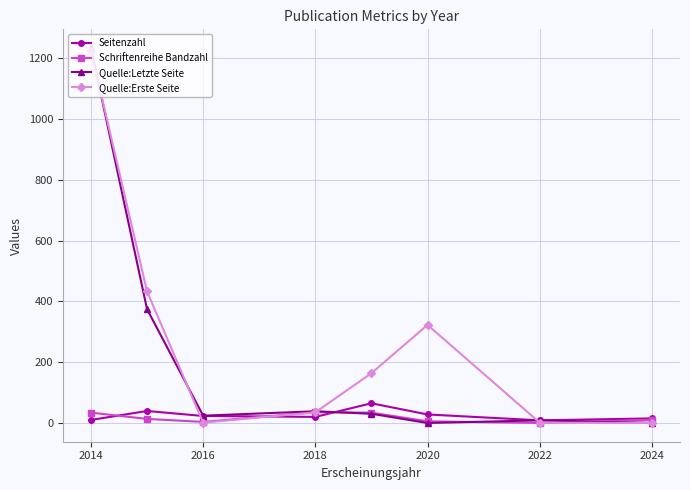

Which series has the largest total across all categories?

Quelle:Erste Seite